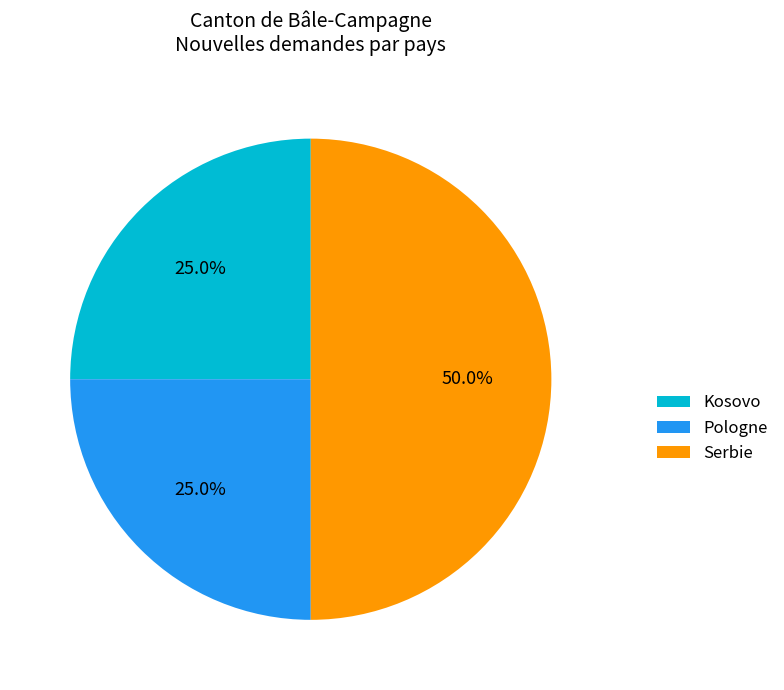

Which slice is the largest?

Serbie